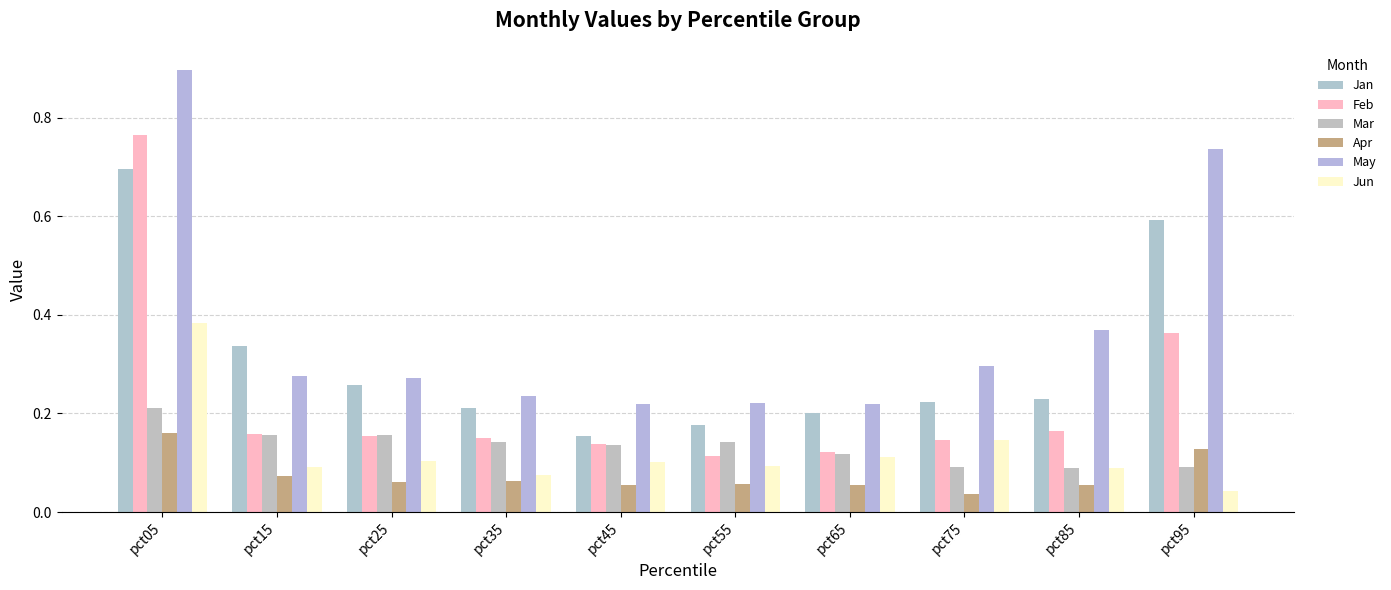

Rank the series at pct85 from highest to lowest value.

May, Jan, Feb, Jun, Mar, Apr